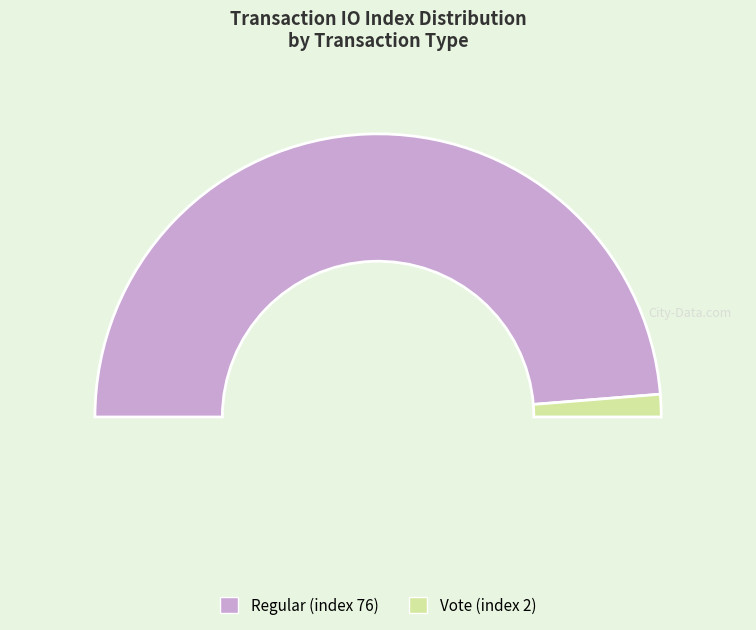

Does any single category account for the majority?

Yes